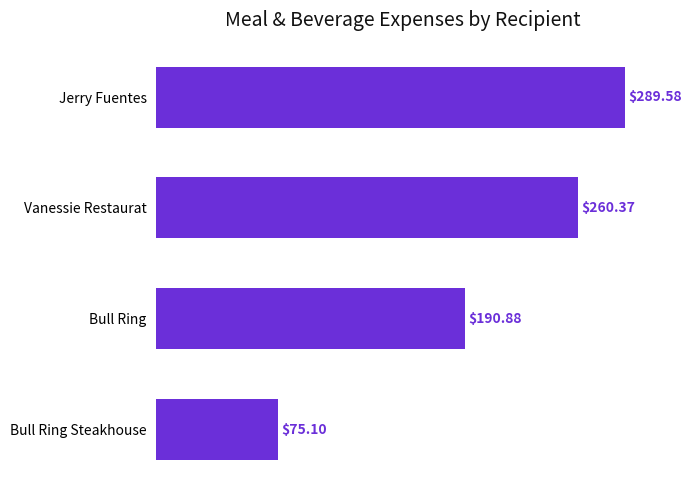

What is the label of the 1st bar from the top?

Jerry Fuentes